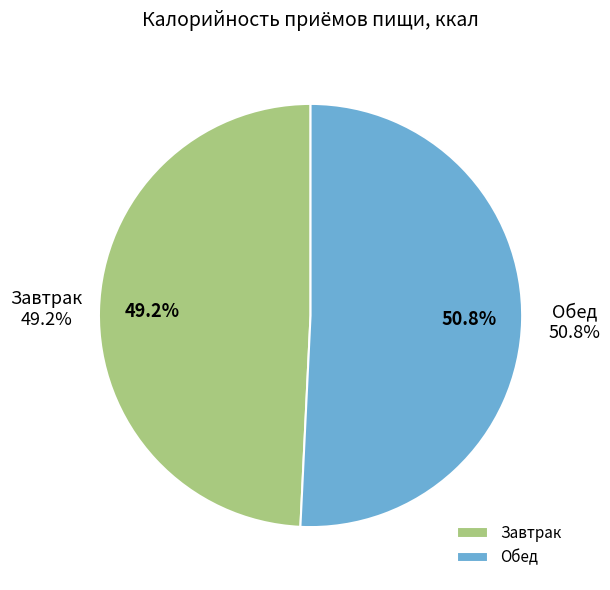

True or false: Завтрак accounts for 49% of the total.

True